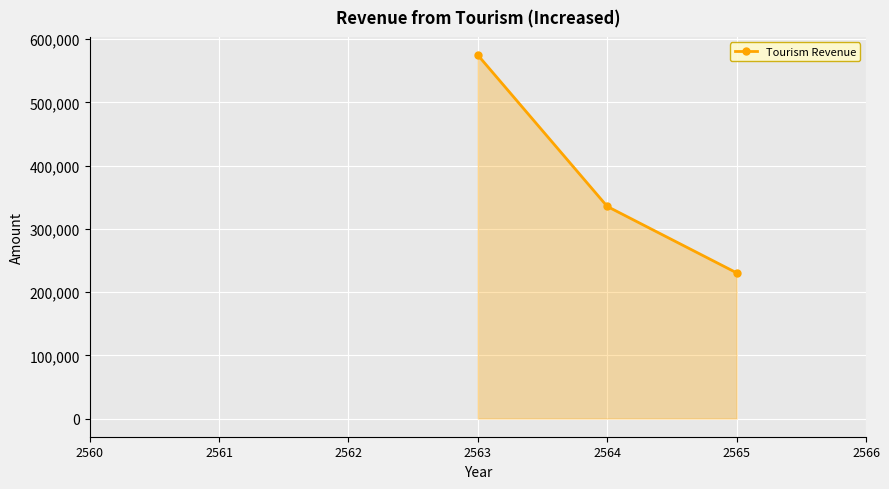

Does the chart display data point markers on the line(s)?

Yes